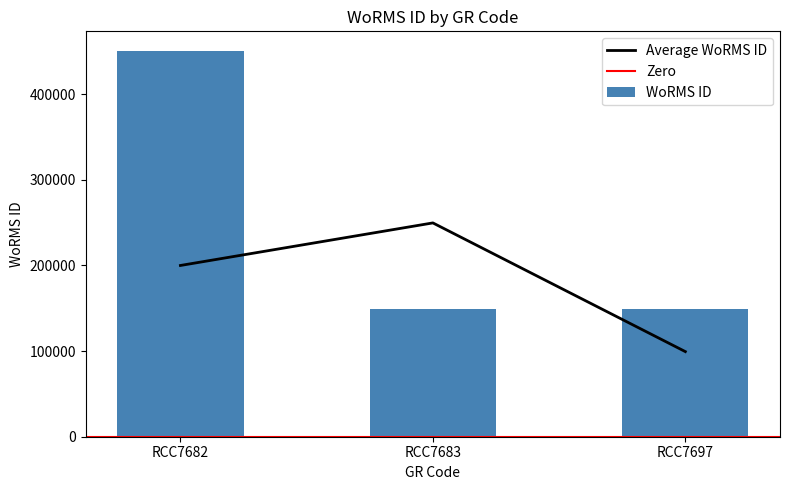

Are the bars grouped side by side (vs. stacked)?

No